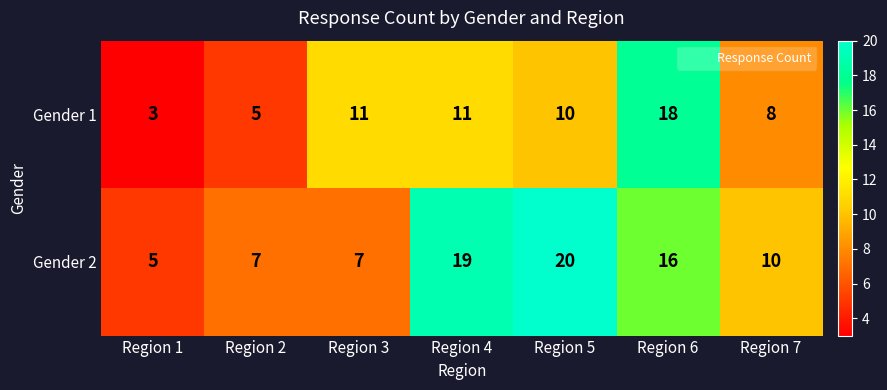

Which series has the largest total across all categories?

Gender 2